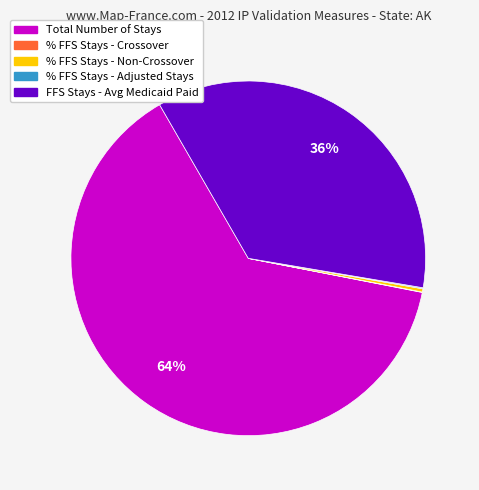

Is there a majority slice in this chart?

Yes